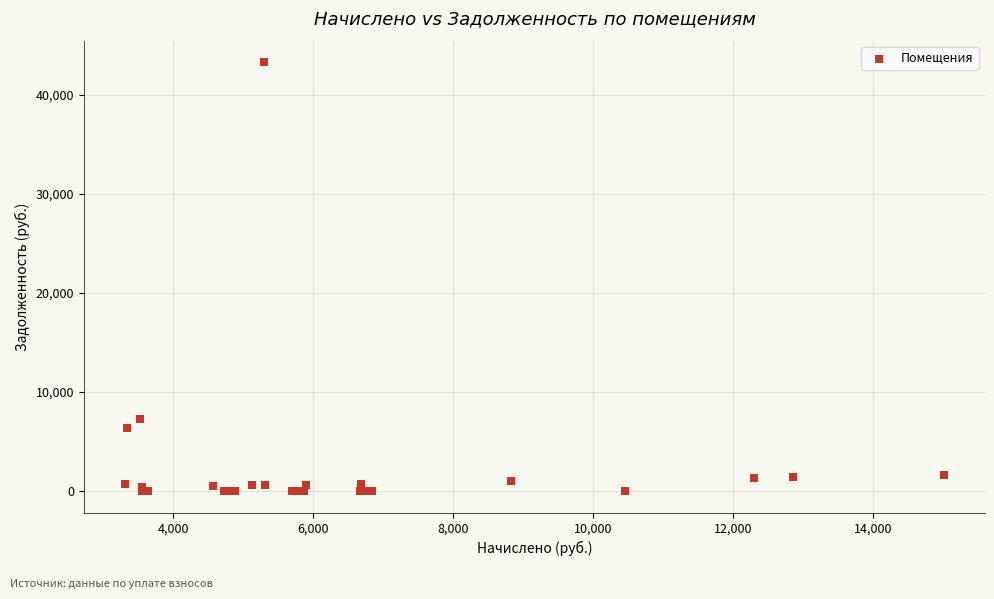

What Y value in the scatter plot is closest to 21649?

7258.2